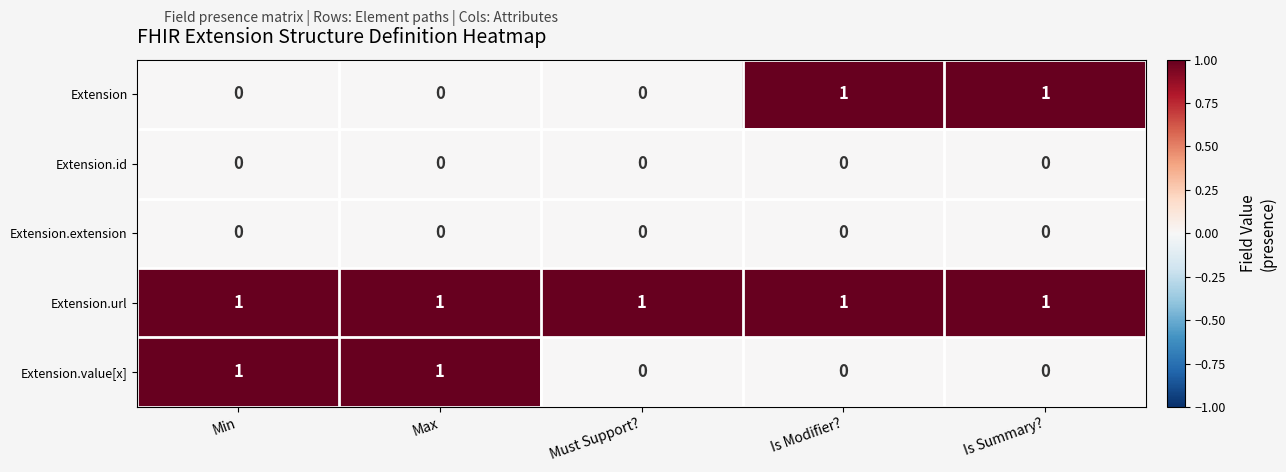

Is it true that Extension.url equals 1 at Min?

True